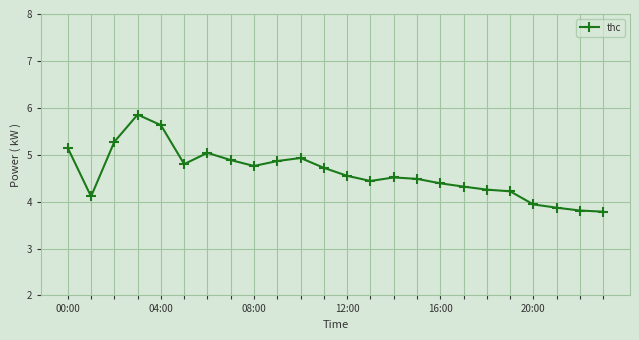

What is the smallest value displayed?

3.8